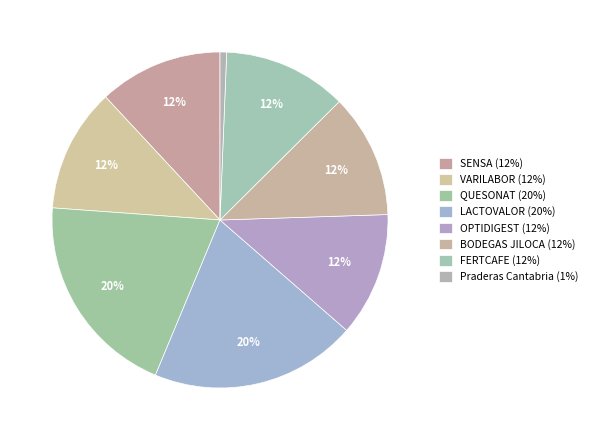

Does OPTIDIGEST represent more than half of the total?

No